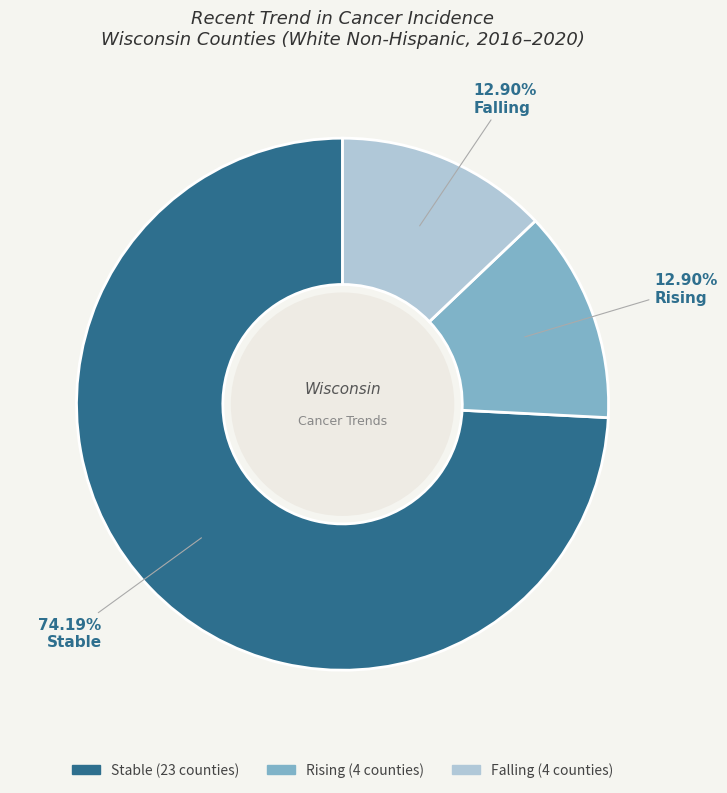

Does Stable account for over 50% of the chart?

Yes